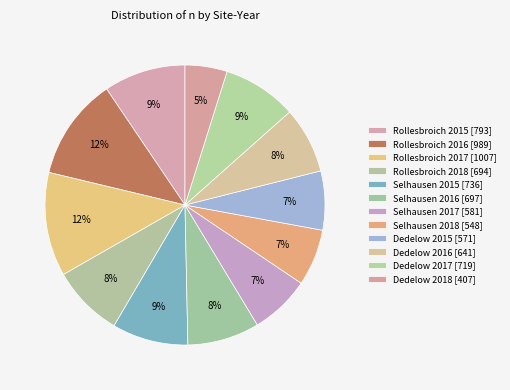

Rank the categories by value from lowest to highest.

Dedelow 2018, Selhausen 2018, Dedelow 2015, Selhausen 2017, Dedelow 2016, Rollesbroich 2018, Selhausen 2016, Dedelow 2017, Selhausen 2015, Rollesbroich 2015, Rollesbroich 2016, Rollesbroich 2017